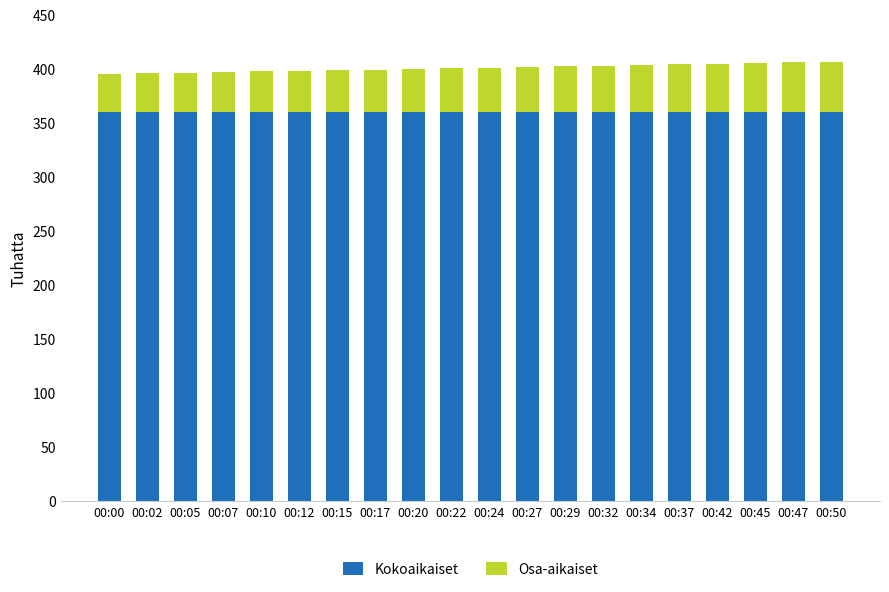

What is the minimum value for Kokoaikaiset?

360.0